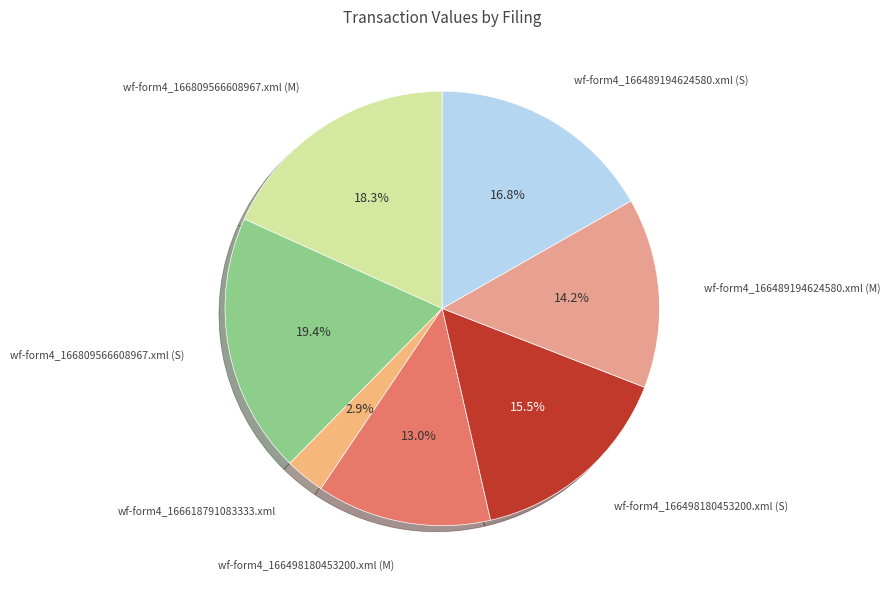

Is the sum of wf-form4_166618791083333.xml and wf-form4_166489194624580.xml (S) greater than half?

No